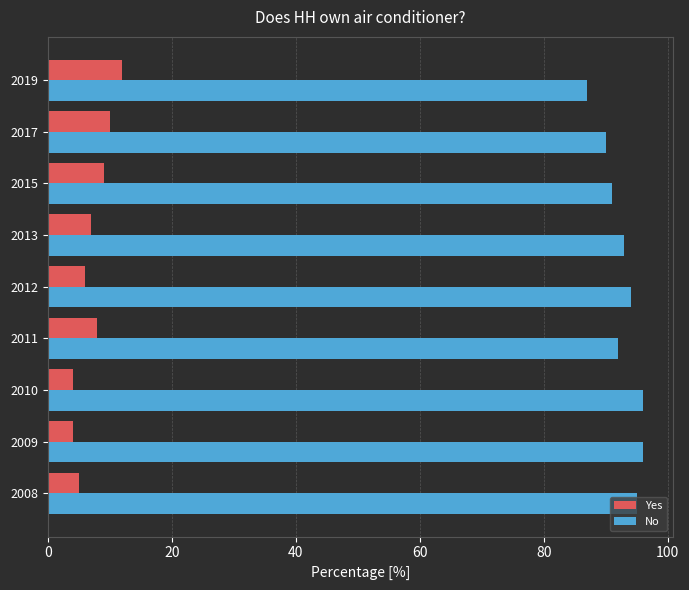

The value of No at 2011 is 92. True or false?

True